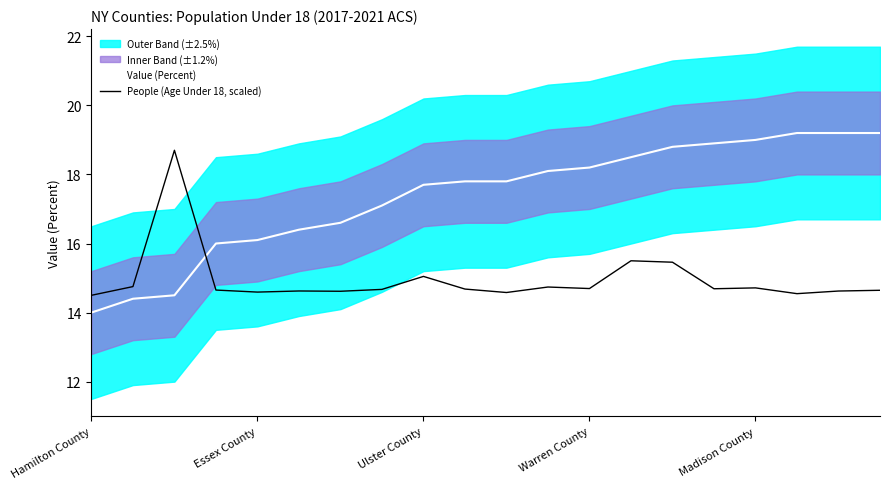

Is it true that Value (Percent) equals 6.2 at 19?

False